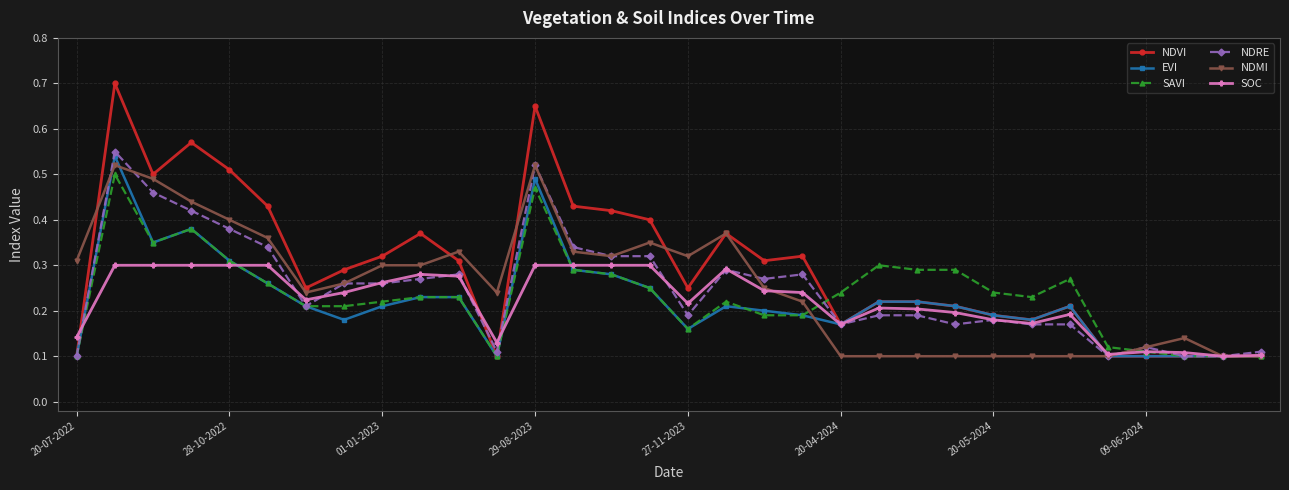

Count the SOC values in the range 0 to 1.

32